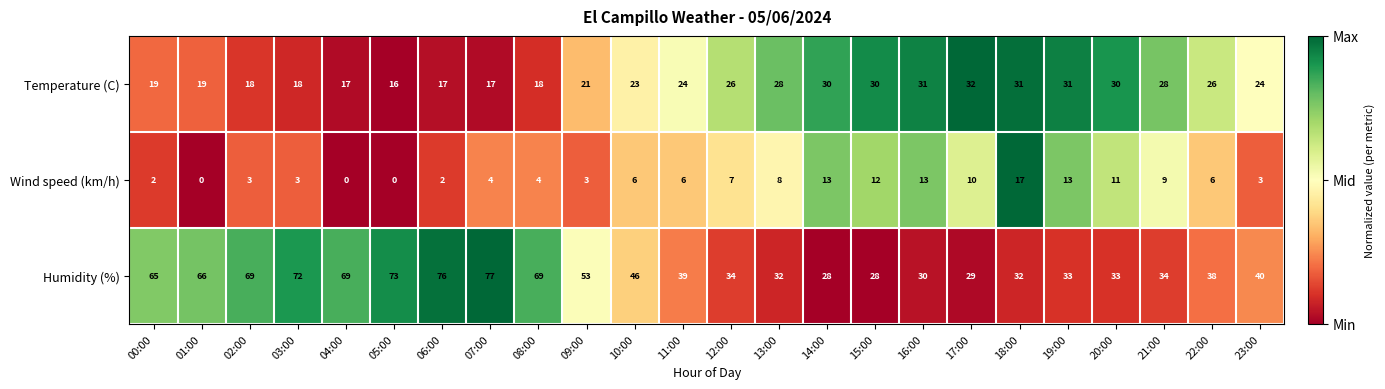

Which series has the largest range (max minus min)?

Humidity (%)